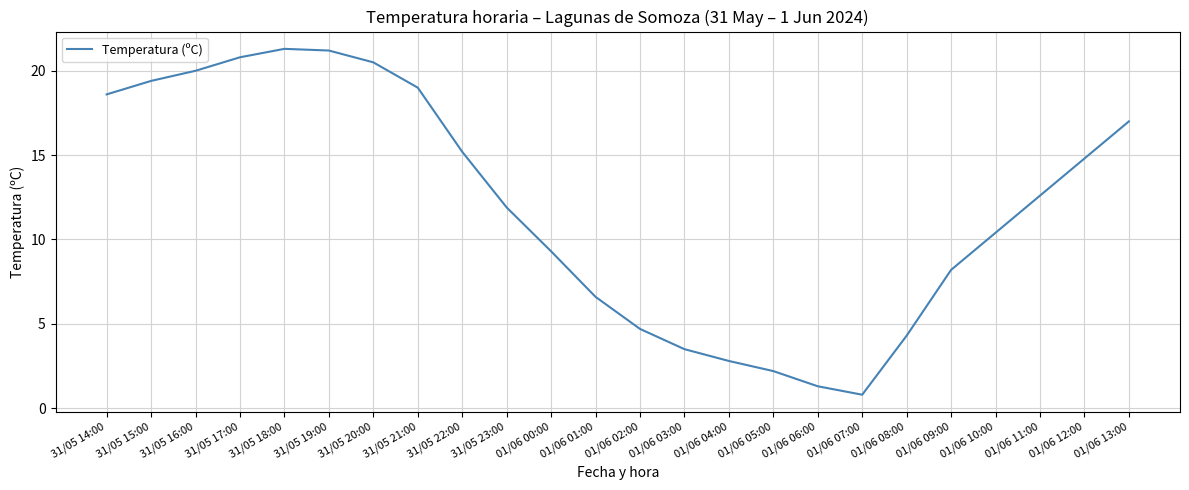

What position from the left is 01/06 13:00?

24